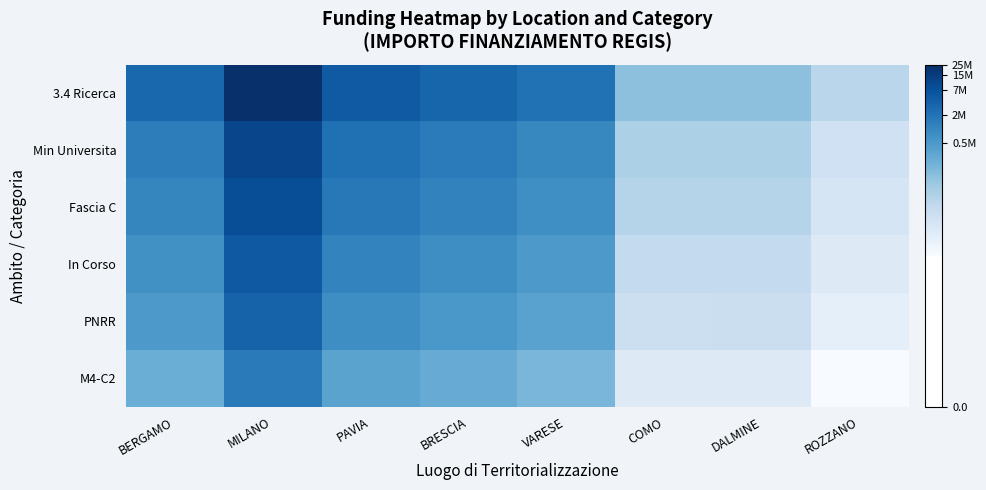

Which series changed the most between BRESCIA and DALMINE?

3.4 Ricerca